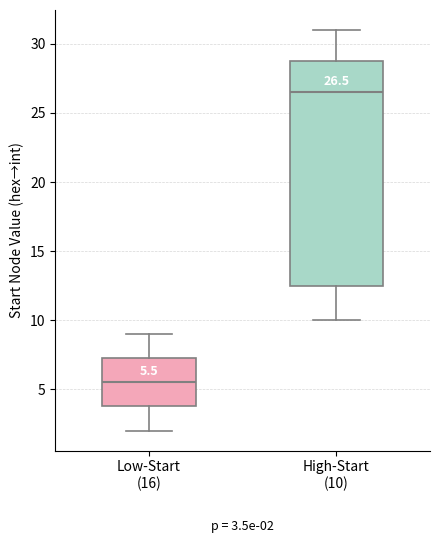

Which box has the lowest median line?

Low-Start (16)